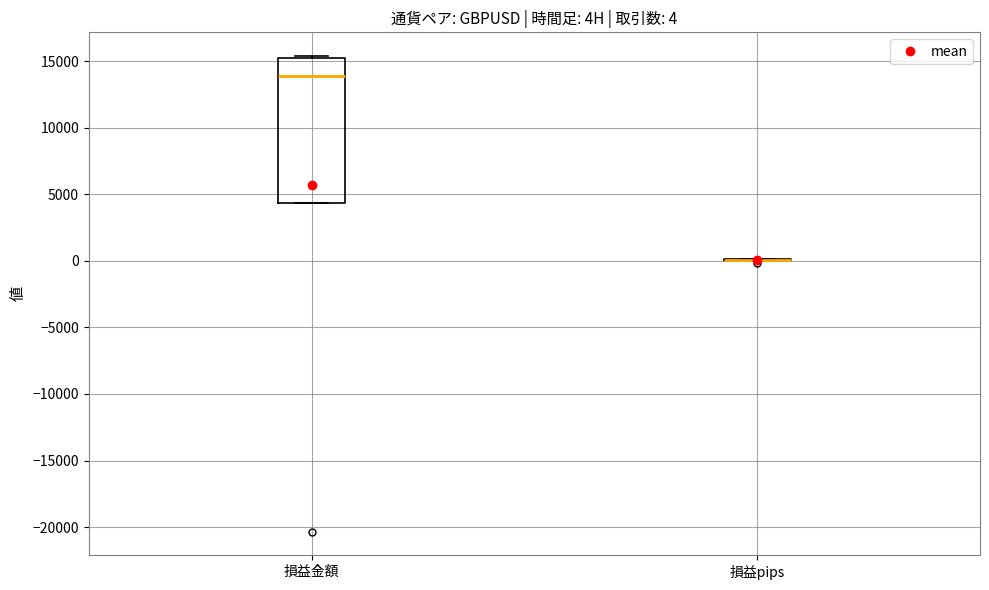

Comparing the boxes themselves (not the whiskers), which one is the tallest?

損益金額